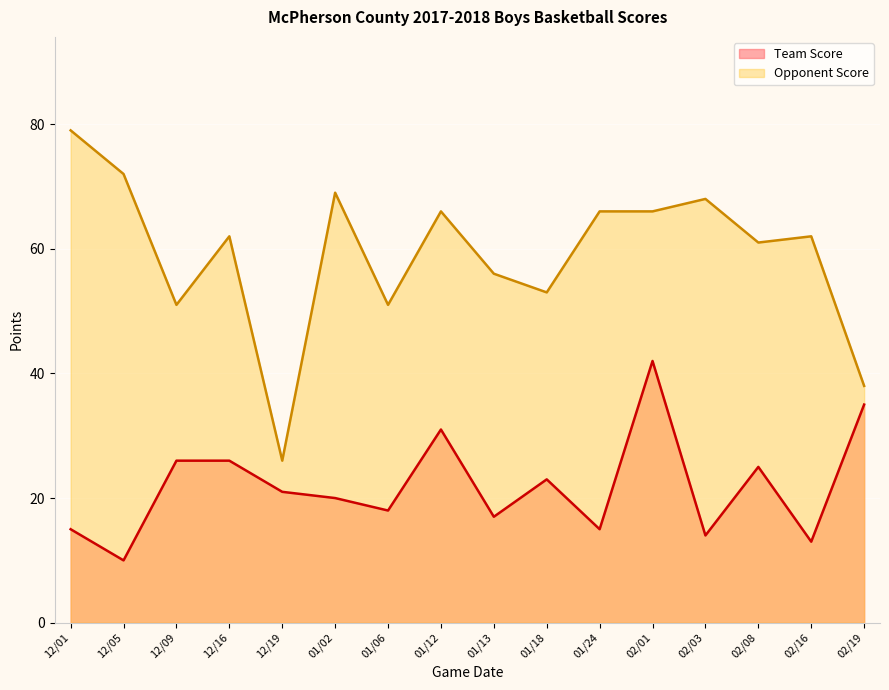

What is the maximum value shown in the chart?

79